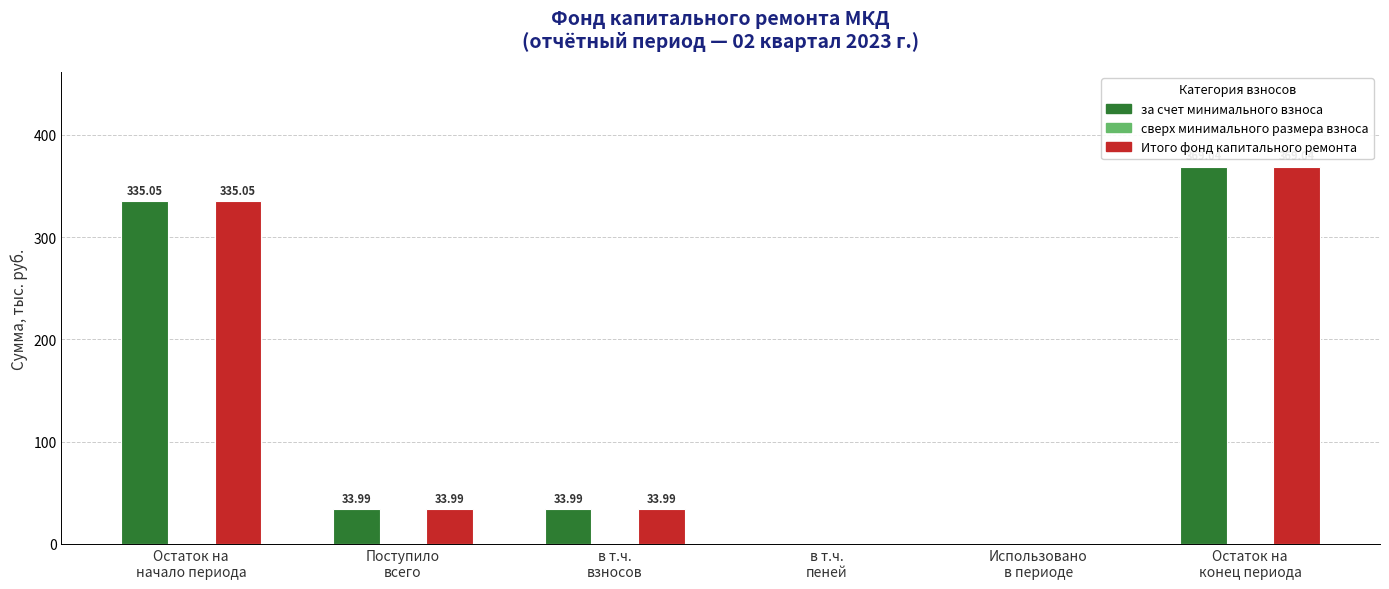

At which label does Итого фонд капитального ремонта first exceed 33?

Остаток на
начало периода